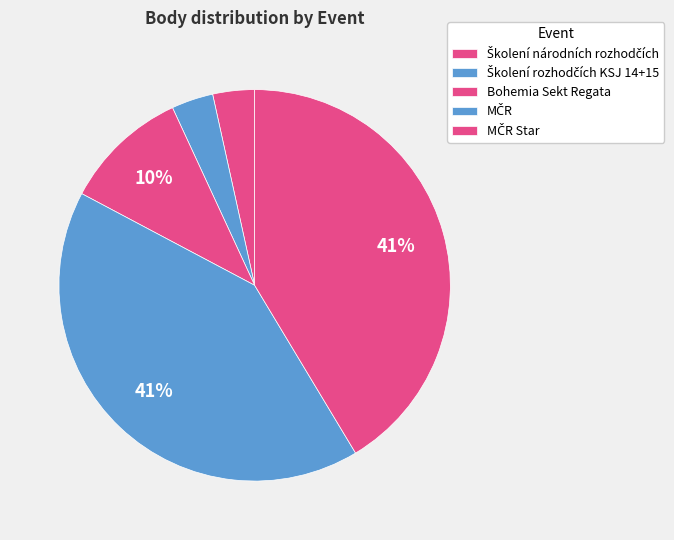

Do Školení rozhodčích KSJ 14+15 and Bohemia Sekt Regata together represent more than half of the pie?

No